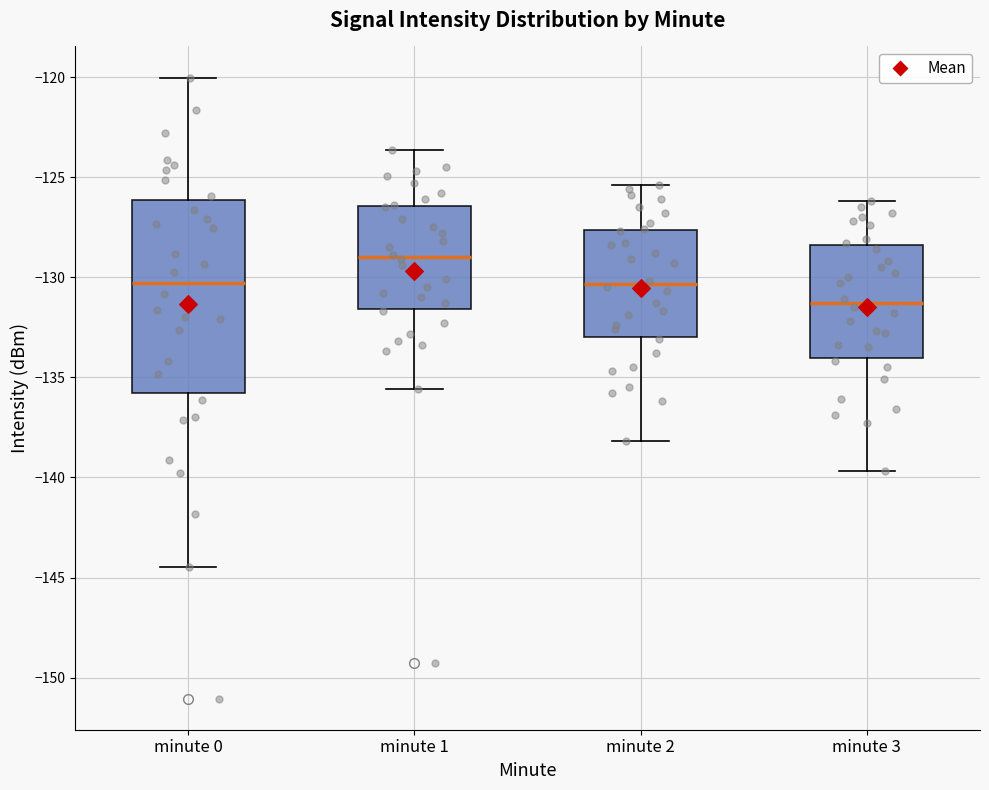

Reading left to right, read every box against the y-axis: the position of its median line, the range the box covers, and the ends of its whiskers. The values are not printed on the chart, so give them approximately, as read against the axis.

minute 0: median -130.5, box -136.0 to -126.0, whiskers -144.5 to -120.0
minute 1: median -129.0, box -131.5 to -126.5, whiskers -135.5 to -123.5
minute 2: median -130.5, box -133.0 to -127.5, whiskers -138.0 to -125.5
minute 3: median -131.5, box -134.0 to -128.5, whiskers -139.5 to -126.0